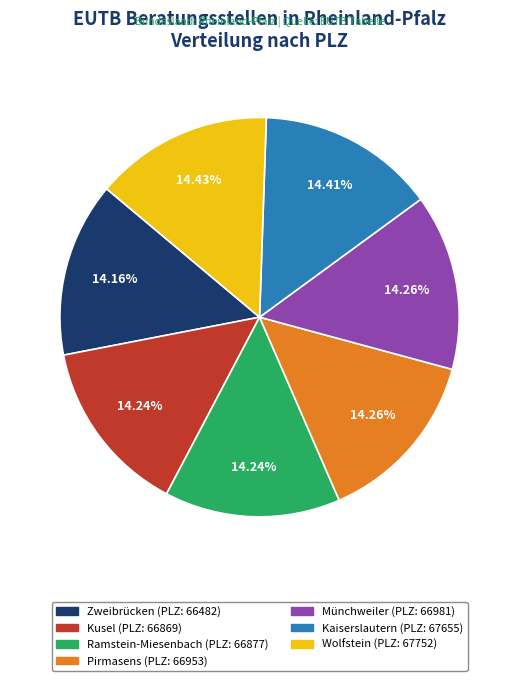

Is there a majority slice in this chart?

No